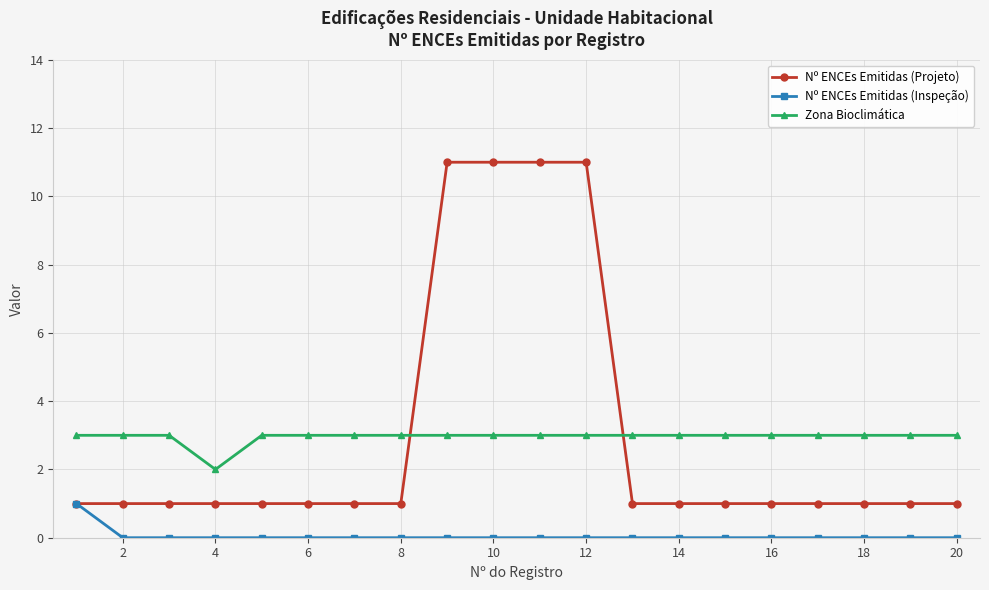

Rank the series by their maximum value, from highest to lowest.

Nº ENCEs Emitidas (Projeto), Zona Bioclimática, Nº ENCEs Emitidas (Inspeção)